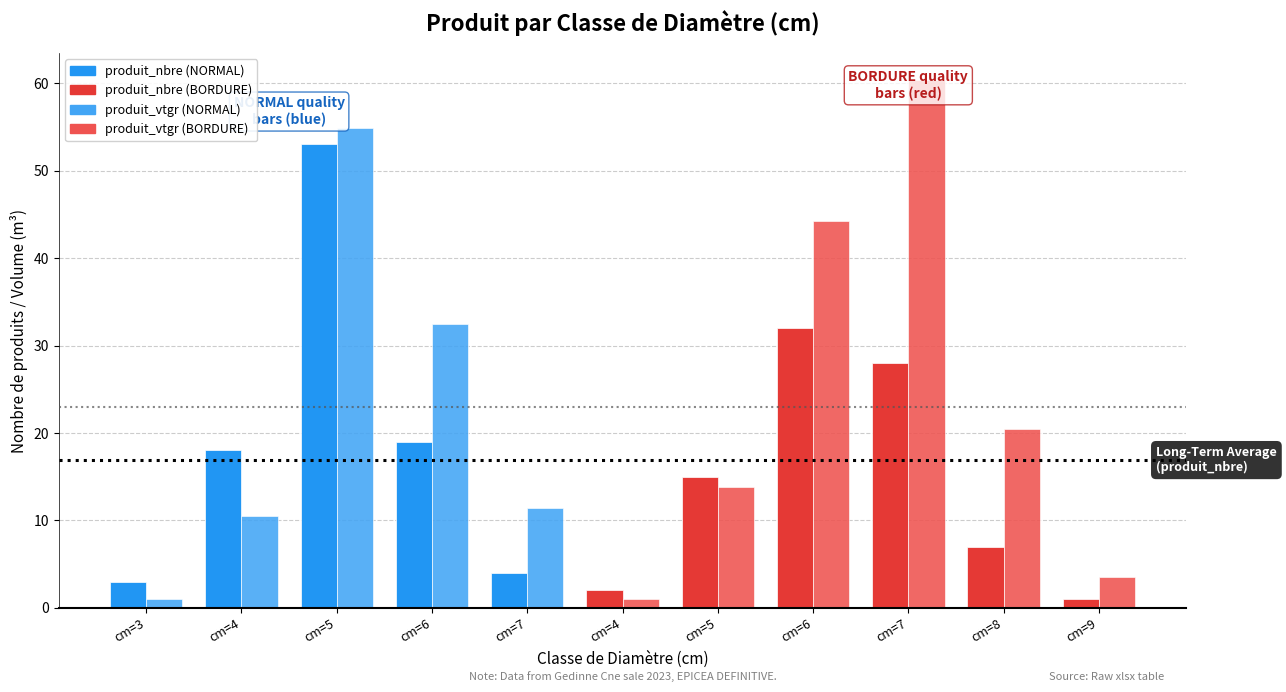

What is the label of the 4th bar from the right?

cm=6